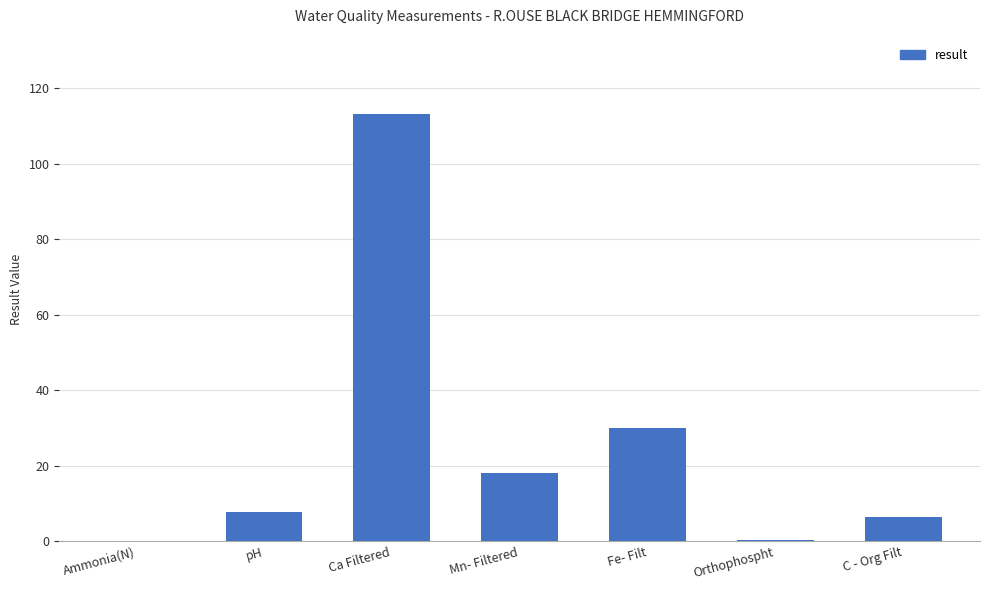

The chart shows a value of 6.5 at C - Org Filt. True or false?

True